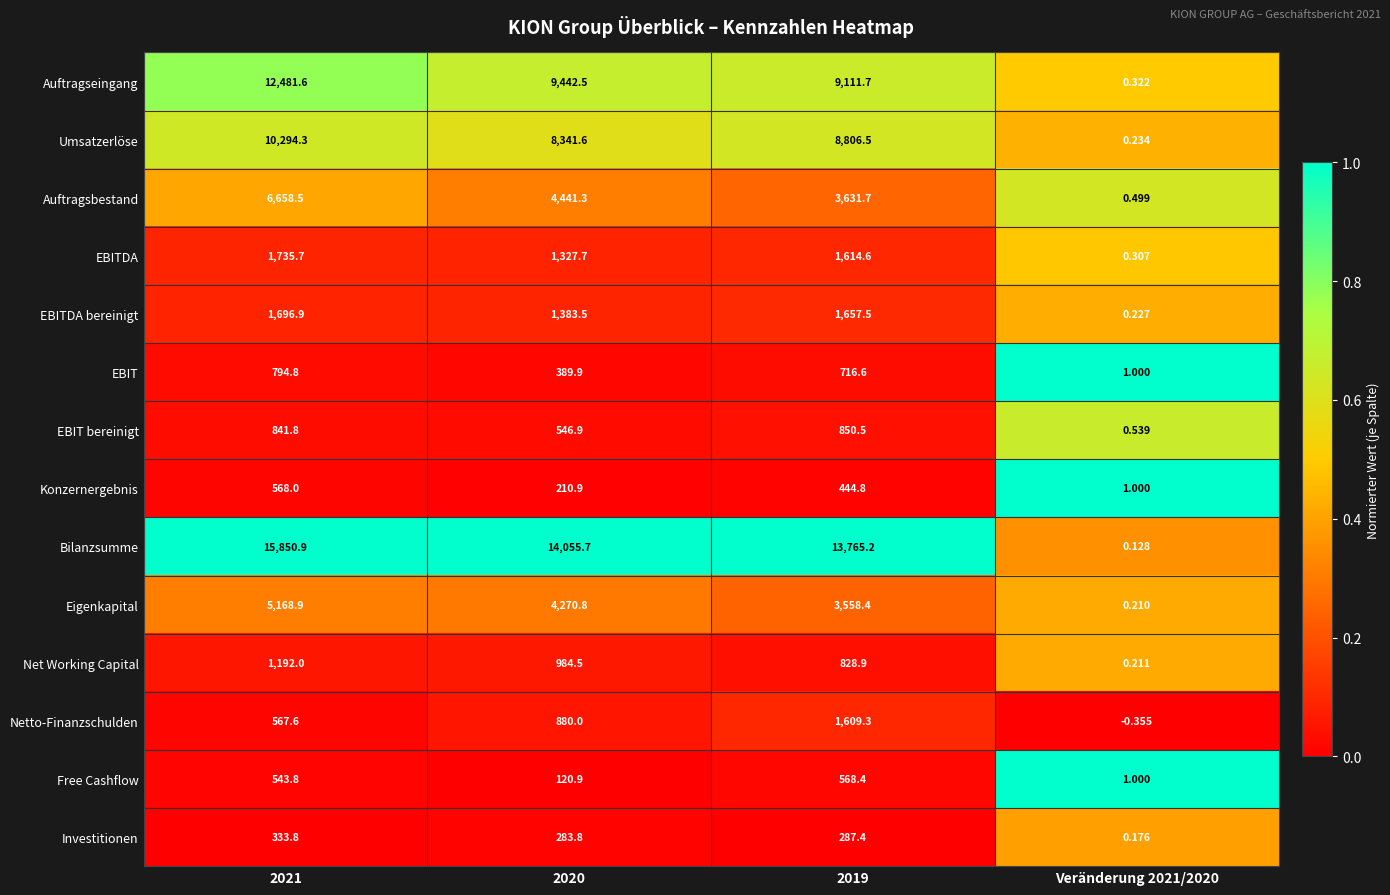

List the series in order of their peak value, lowest first.

Investitionen, Konzernergebnis, Free Cashflow, EBIT, EBIT bereinigt, Net Working Capital, Netto-Finanzschulden, EBITDA bereinigt, EBITDA, Eigenkapital, Auftragsbestand, Umsatzerlöse, Auftragseingang, Bilanzsumme